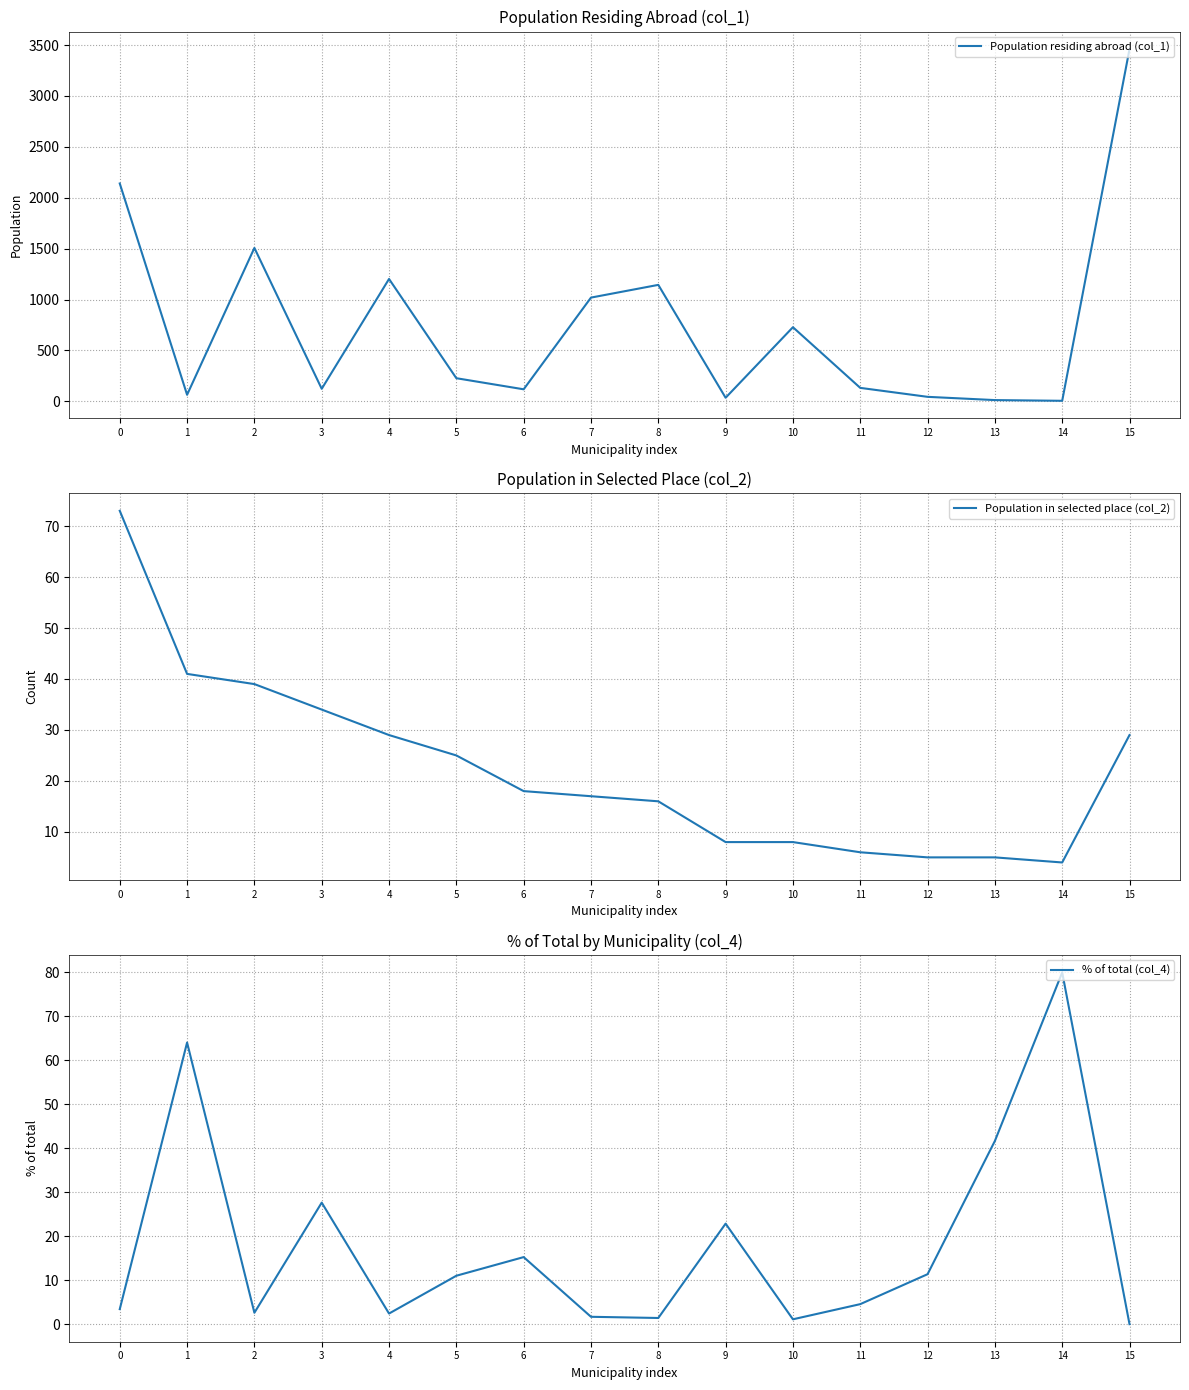

What is the spread (max minus min) of values at 12?

39.0